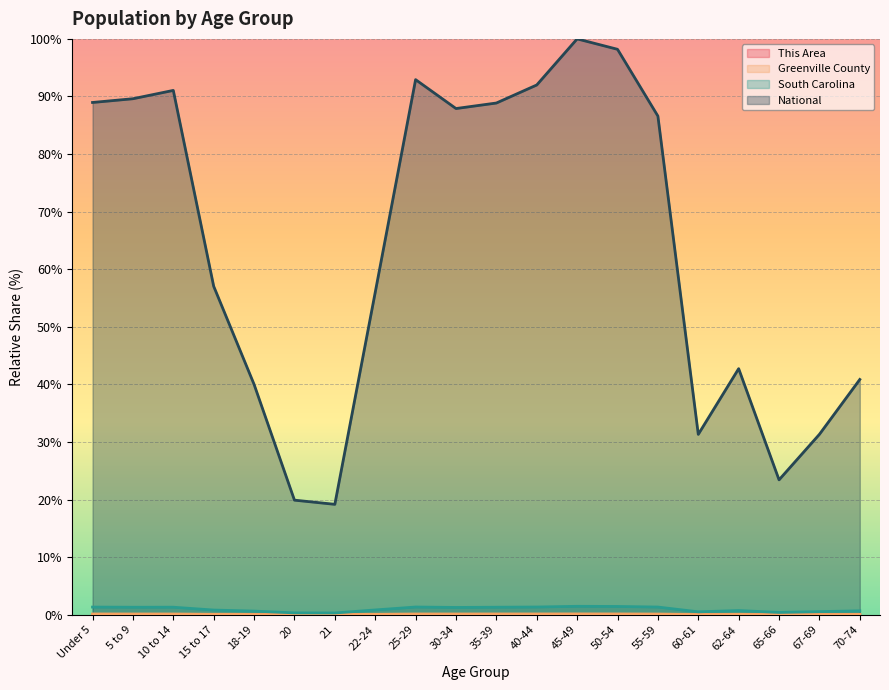

At which label is Greenville County closest to 0?

21